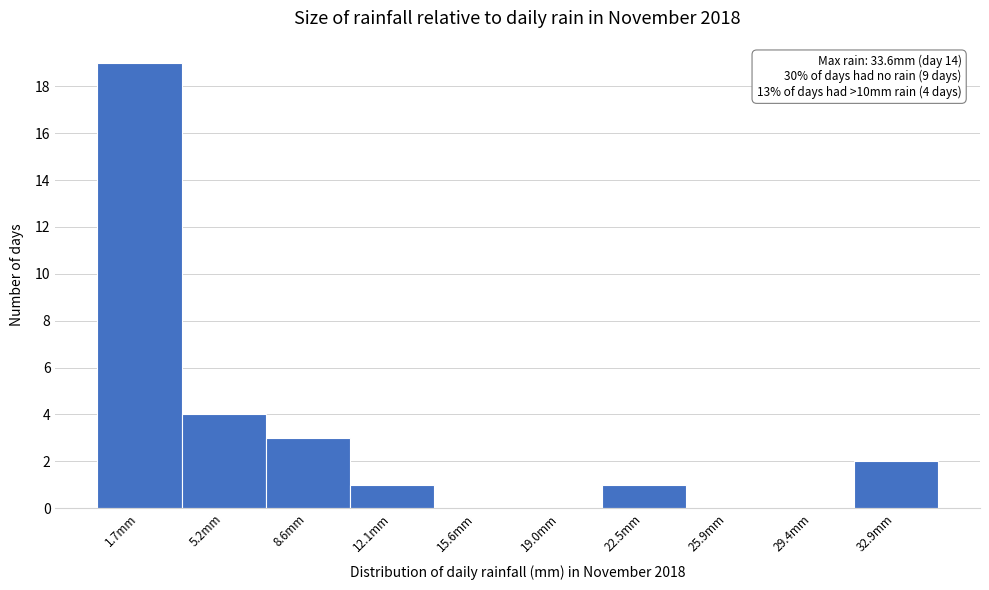

Over which range of the x-axis is the bar tallest?

0.0 to 3.5